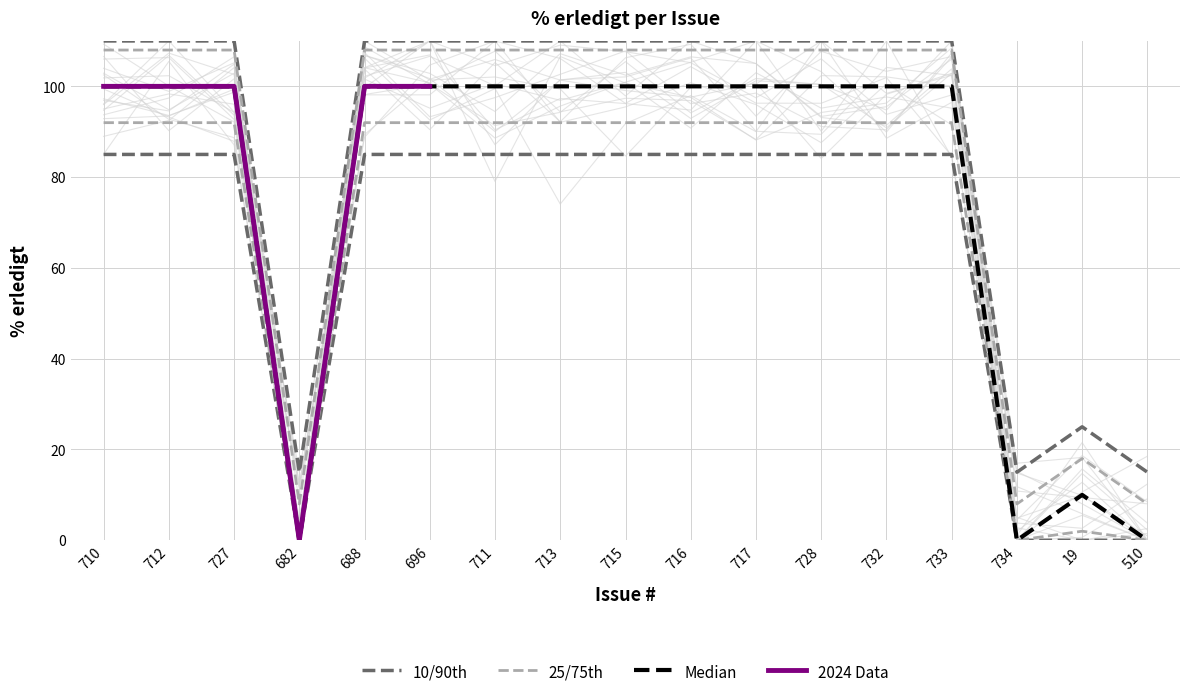

How many interior local peaks (higher than both neighbors) does the data have?

1